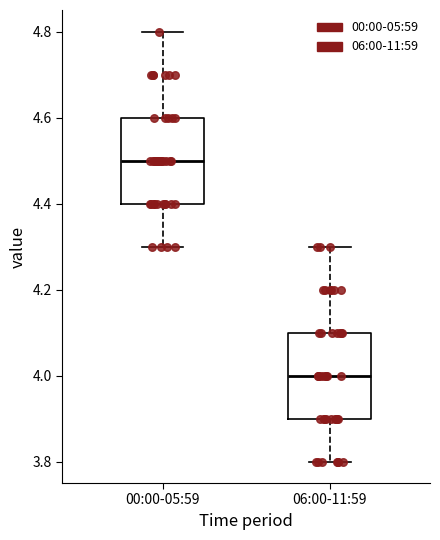

Where is the lower edge of the box for 00:00-05:59 on the y-axis? The values are not printed on the chart, so give them approximately, as read against the axis.

4.4